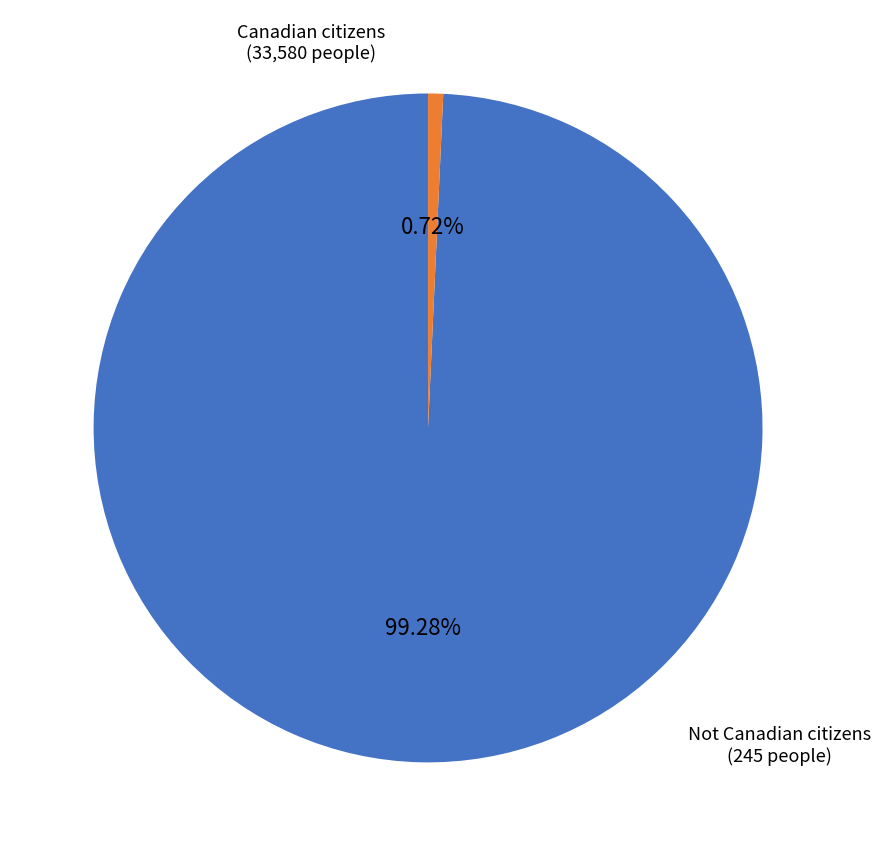

Which slice is the largest?

Canadian citizens